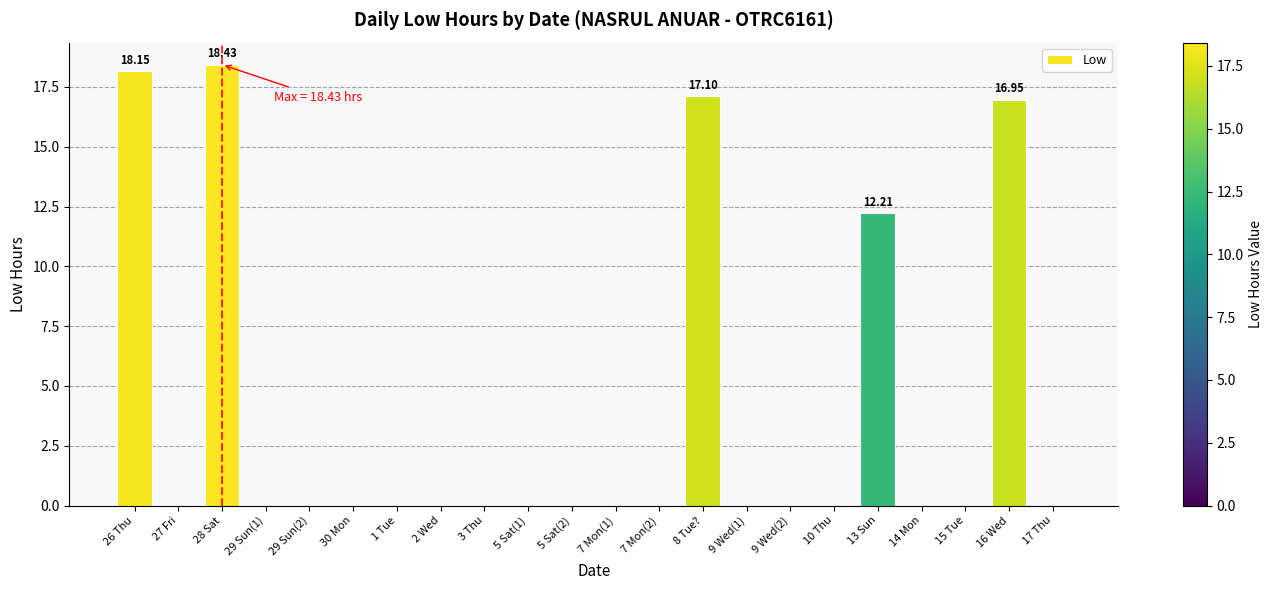

Where is the data nearest to the value 9?

13 Sun